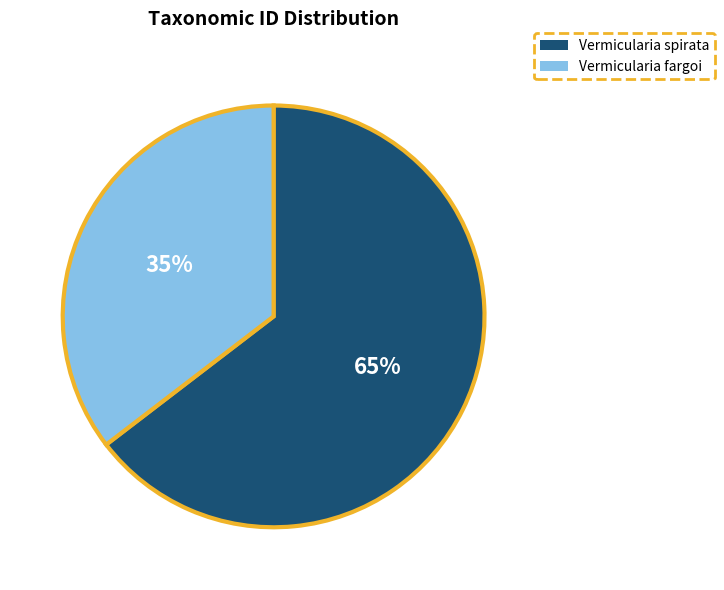

To the nearest percent, what is the combined percentage of Vermicularia spirata and Vermicularia fargoi?

100%